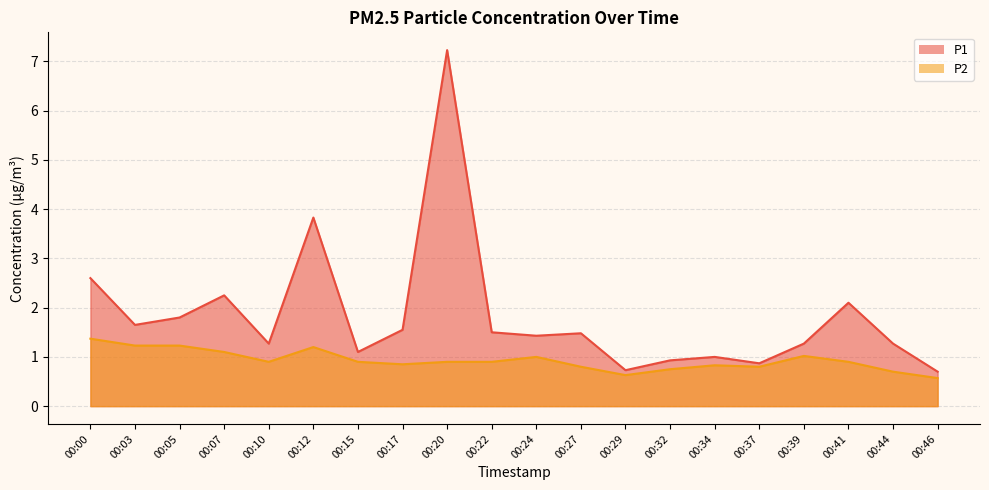

What is the sum of the P2 values at 00:12 and 00:44?

1.9